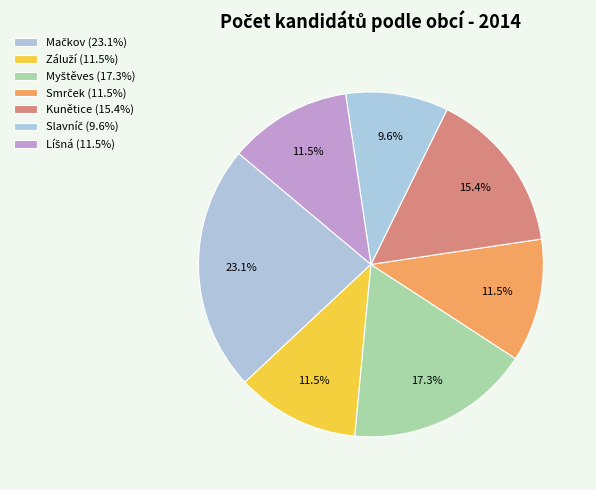

How many segments does this pie chart have?

7